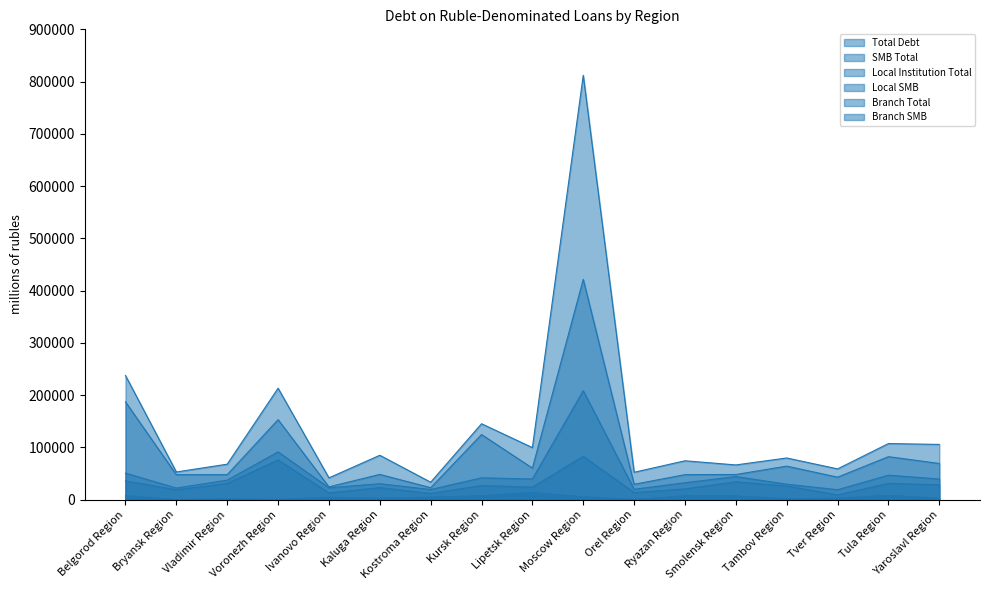

The Local SMB series shows 809 at Moscow Region. True or false?

False